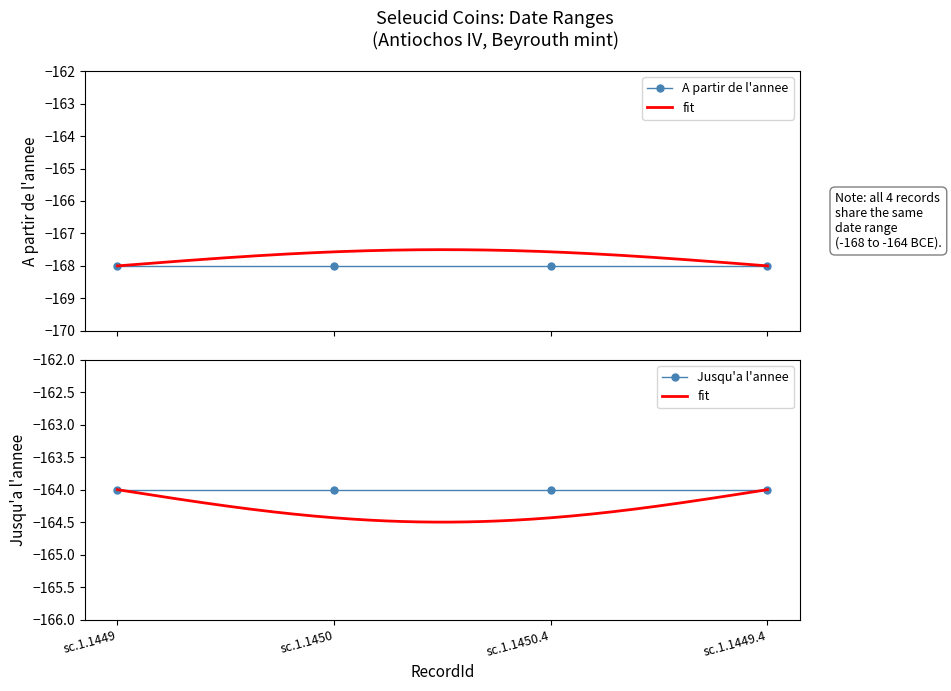

What are all the series names shown in the legend?

A partir de l'annee, Jusqu'a l'annee